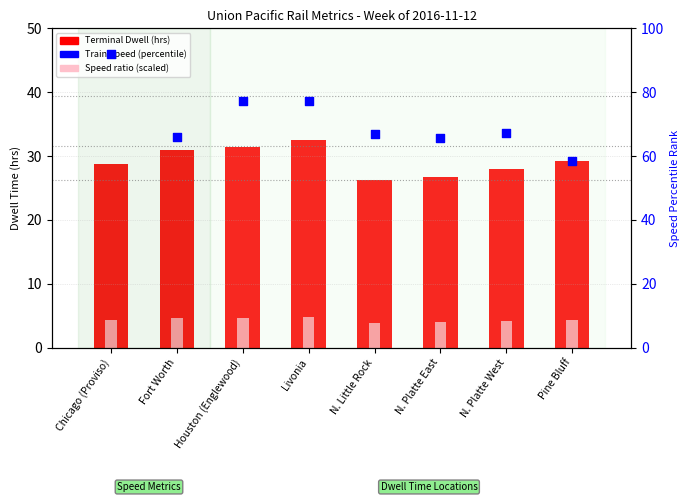

Is the value of Terminal Dwell (hrs) at N. Platte West greater than the value of Train Speed (mph) at Houston (Englewood)?

No